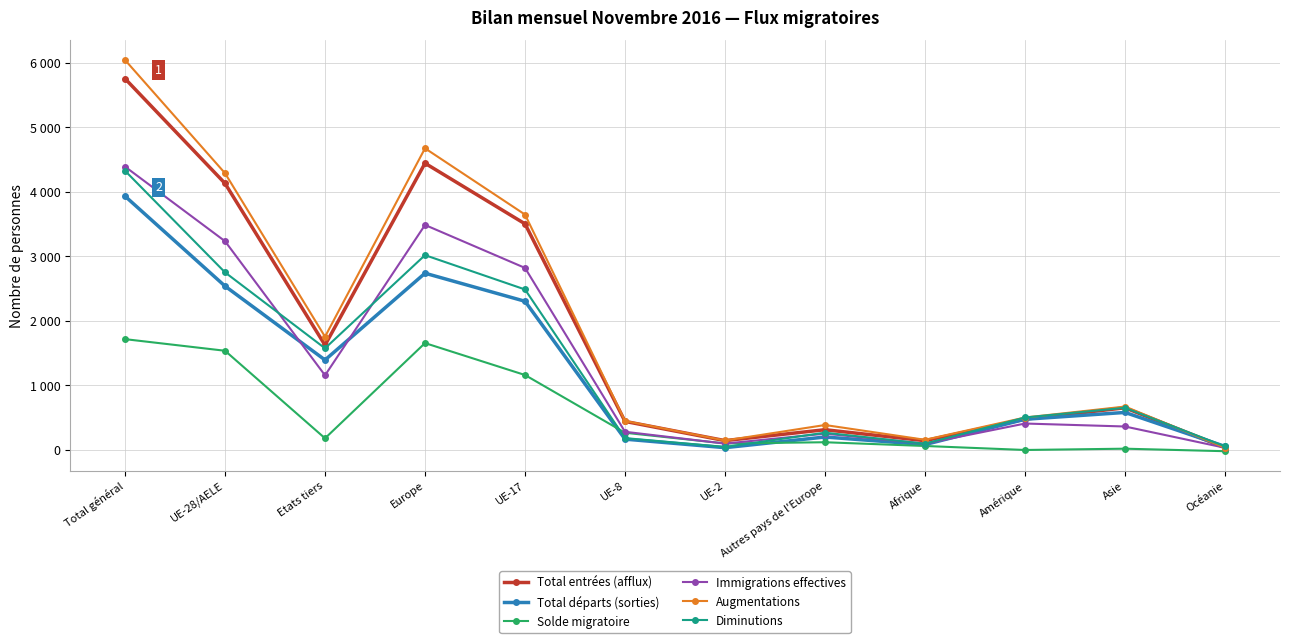

What is the smallest value displayed?

-20